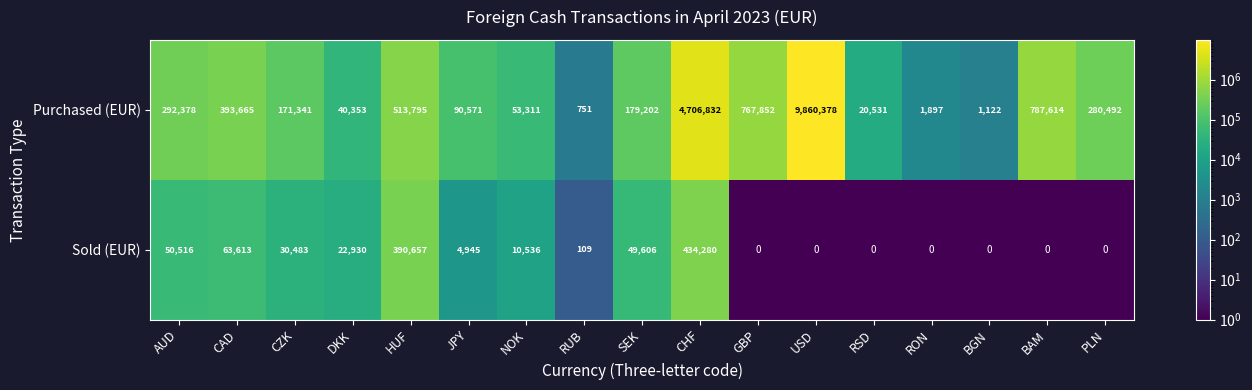

The value of Sold (EUR) at CHF is 434280. True or false?

True